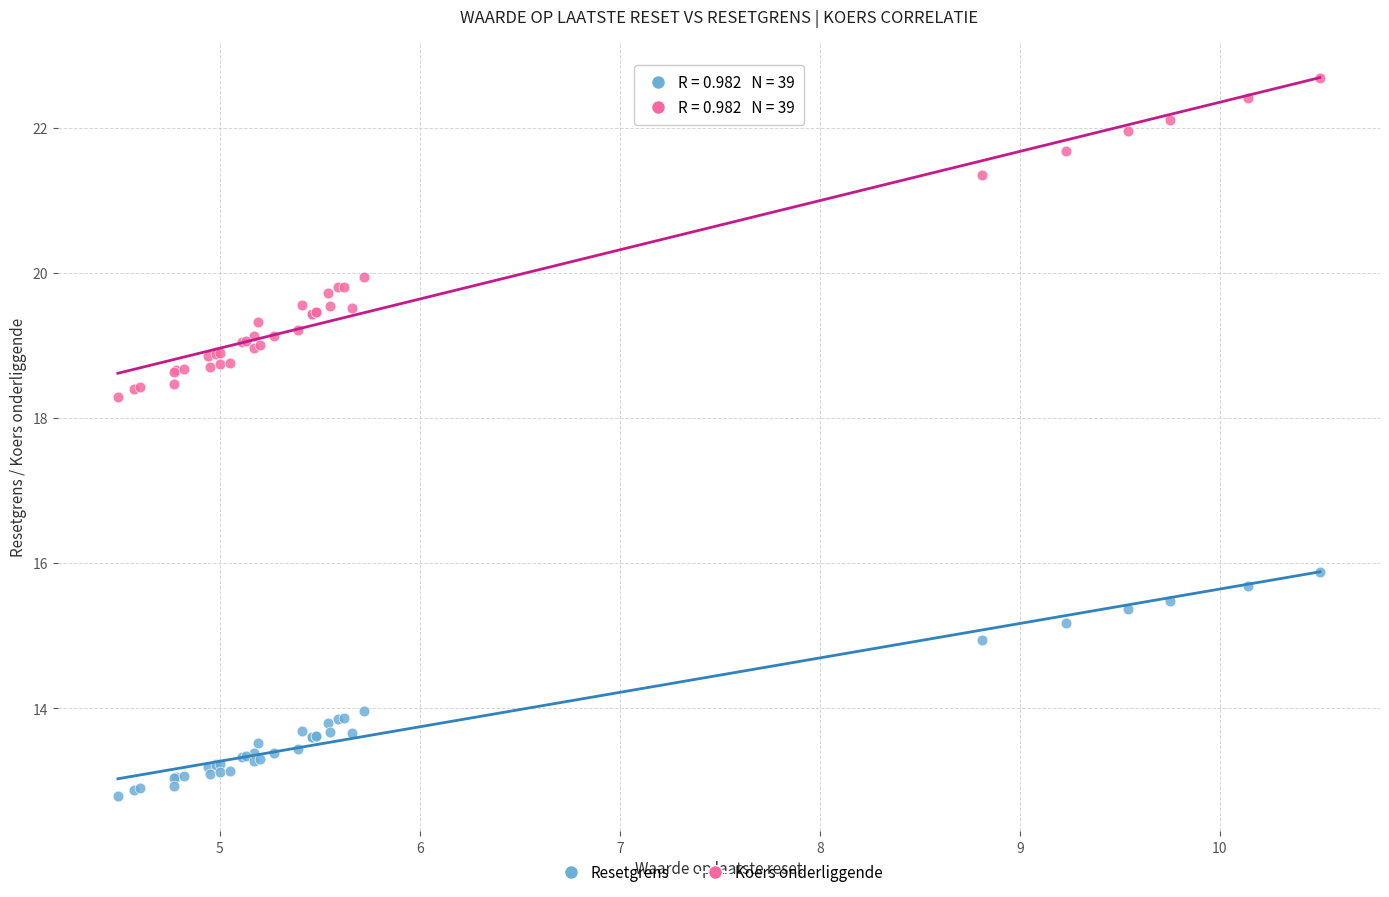

Which series reaches the minimum Y coordinate?

Resetgrens